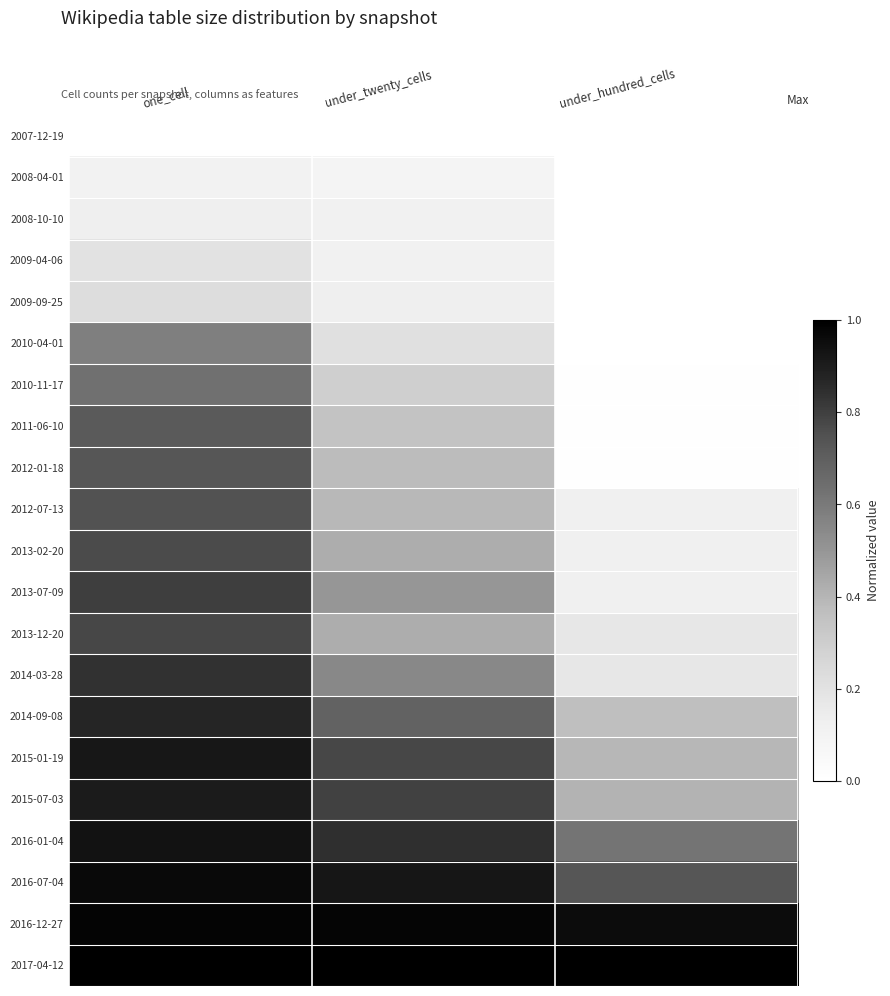

Reading left to right, transcribe all the data shown in this chart.

2007-12-19: one_cell=0.0	under_twenty_cells=0.0	under_hundred_cells=0.0
2008-04-01: one_cell=0.1	under_twenty_cells=0.1	under_hundred_cells=0.0
2008-10-10: one_cell=0.1	under_twenty_cells=0.1	under_hundred_cells=0.0
2009-04-06: one_cell=0.2	under_twenty_cells=0.1	under_hundred_cells=0.0
2009-09-25: one_cell=0.2	under_twenty_cells=0.1	under_hundred_cells=0.0
2010-04-01: one_cell=0.6	under_twenty_cells=0.2	under_hundred_cells=0.0
2010-11-17: one_cell=0.6	under_twenty_cells=0.3	under_hundred_cells=0.0
2011-06-10: one_cell=0.7	under_twenty_cells=0.3	under_hundred_cells=0.0
2012-01-18: one_cell=0.7	under_twenty_cells=0.4	under_hundred_cells=0.0
2012-07-13: one_cell=0.7	under_twenty_cells=0.4	under_hundred_cells=0.1
2013-02-20: one_cell=0.8	under_twenty_cells=0.4	under_hundred_cells=0.1
2013-07-09: one_cell=0.8	under_twenty_cells=0.5	under_hundred_cells=0.1
2013-12-20: one_cell=0.8	under_twenty_cells=0.4	under_hundred_cells=0.2
2014-03-28: one_cell=0.8	under_twenty_cells=0.5	under_hundred_cells=0.2
2014-09-08: one_cell=0.9	under_twenty_cells=0.7	under_hundred_cells=0.4
2015-01-19: one_cell=0.9	under_twenty_cells=0.8	under_hundred_cells=0.4
2015-07-03: one_cell=0.9	under_twenty_cells=0.8	under_hundred_cells=0.4
2016-01-04: one_cell=0.9	under_twenty_cells=0.8	under_hundred_cells=0.6
2016-07-04: one_cell=1.0	under_twenty_cells=0.9	under_hundred_cells=0.7
2016-12-27: one_cell=1.0	under_twenty_cells=1.0	under_hundred_cells=1.0
2017-04-12: one_cell=1.0	under_twenty_cells=1.0	under_hundred_cells=1.0